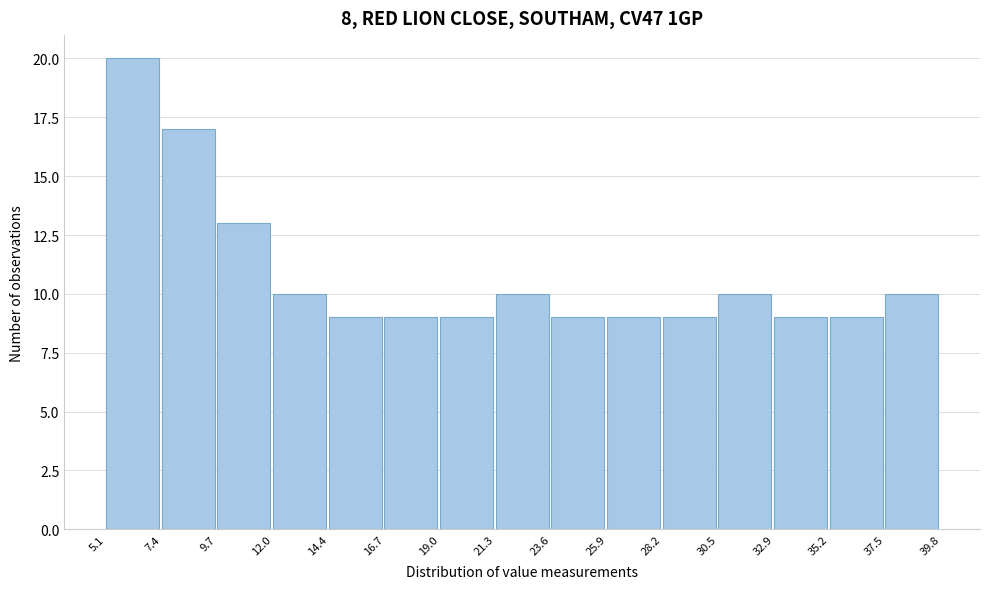

Reading left to right, transcribe this chart: for each bar, give the range it covers on the x-axis and its height. The values are not printed on the chart, so give them approximately, as read against the axis.

5.1 to 7.4: 20
7.4 to 9.7: 17
9.7 to 12.0: 13
12.0 to 14.4: 10
14.4 to 16.7: 9
16.7 to 19.0: 9
19.0 to 21.3: 9
21.3 to 23.6: 10
23.6 to 25.9: 9
25.9 to 28.2: 9
28.2 to 30.5: 9
30.5 to 32.9: 10
32.9 to 35.2: 9
35.2 to 37.5: 9
37.5 to 39.8: 10